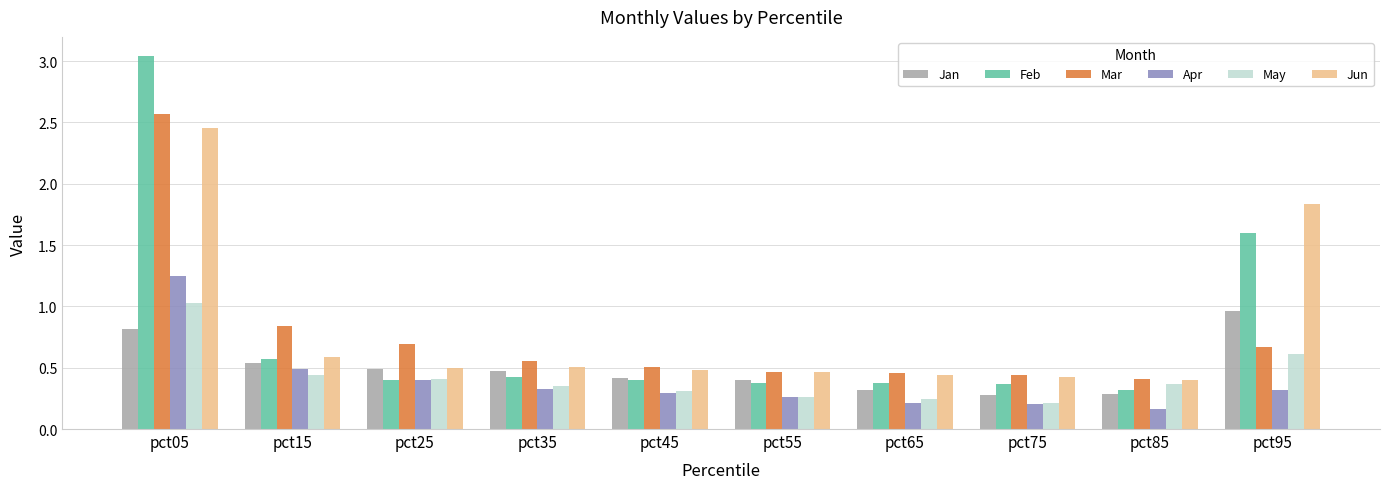

Count the Apr values in the range 0 to 1.

9